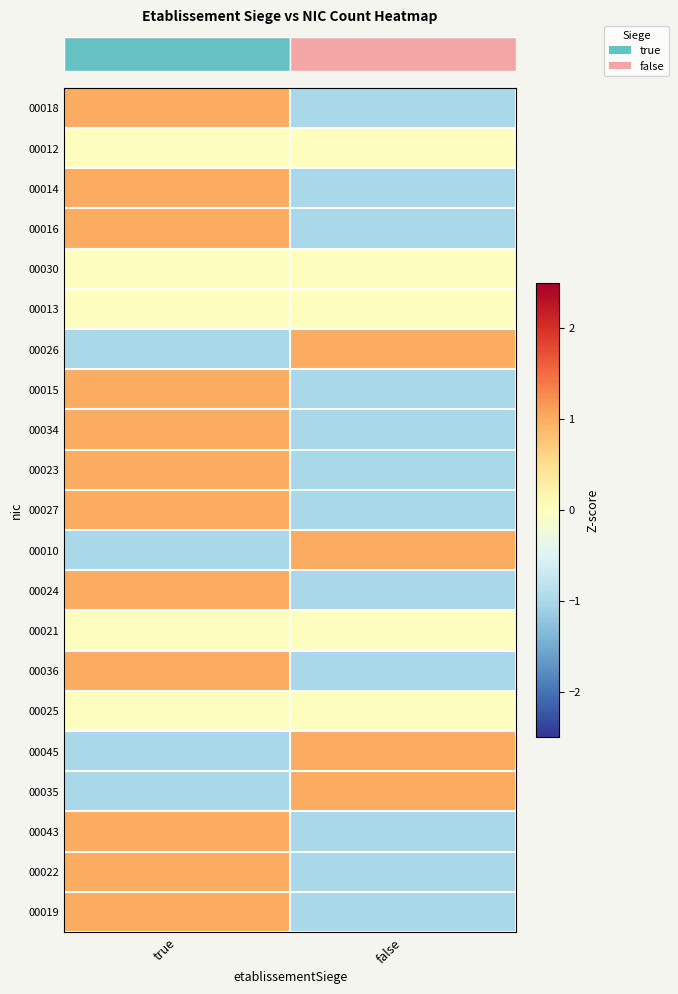

What is the difference between the highest and lowest values at true?

2